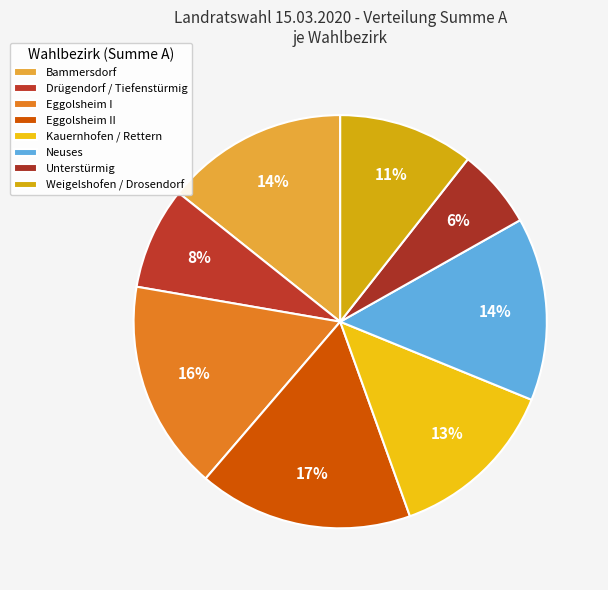

What is the change in value from Eggolsheim I to Unterstürmig?

-539